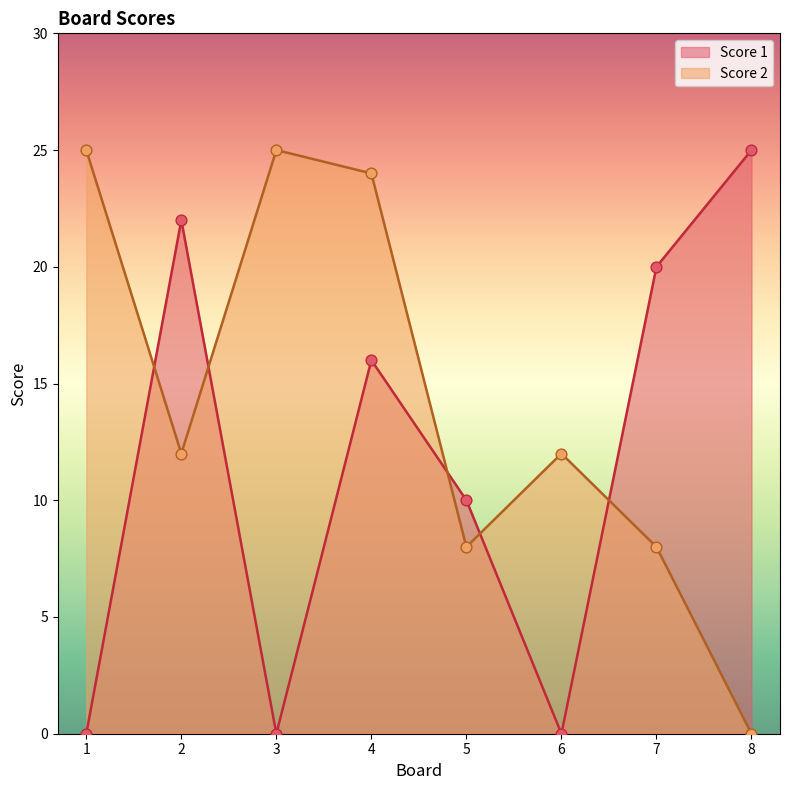

Which series contains the lowest Y value?

Score 1